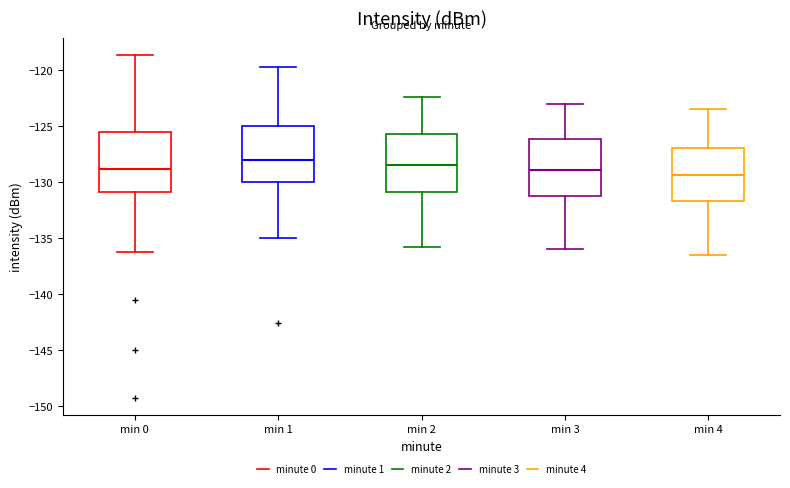

Reading left to right, transcribe this box plot: for each box, give where its median line is, the range the box spans, and where its two whiskers end, as read against the y-axis. The values are not printed on the chart, so give them approximately, as read against the axis.

min 0: median -129.0, box -131.0 to -125.5, whiskers -136.0 to -118.5
min 1: median -128.0, box -130.0 to -125.0, whiskers -135.0 to -119.5
min 2: median -128.5, box -131.0 to -125.5, whiskers -136.0 to -122.5
min 3: median -129.0, box -131.0 to -126.0, whiskers -136.0 to -123.0
min 4: median -129.5, box -131.5 to -127.0, whiskers -136.5 to -123.5